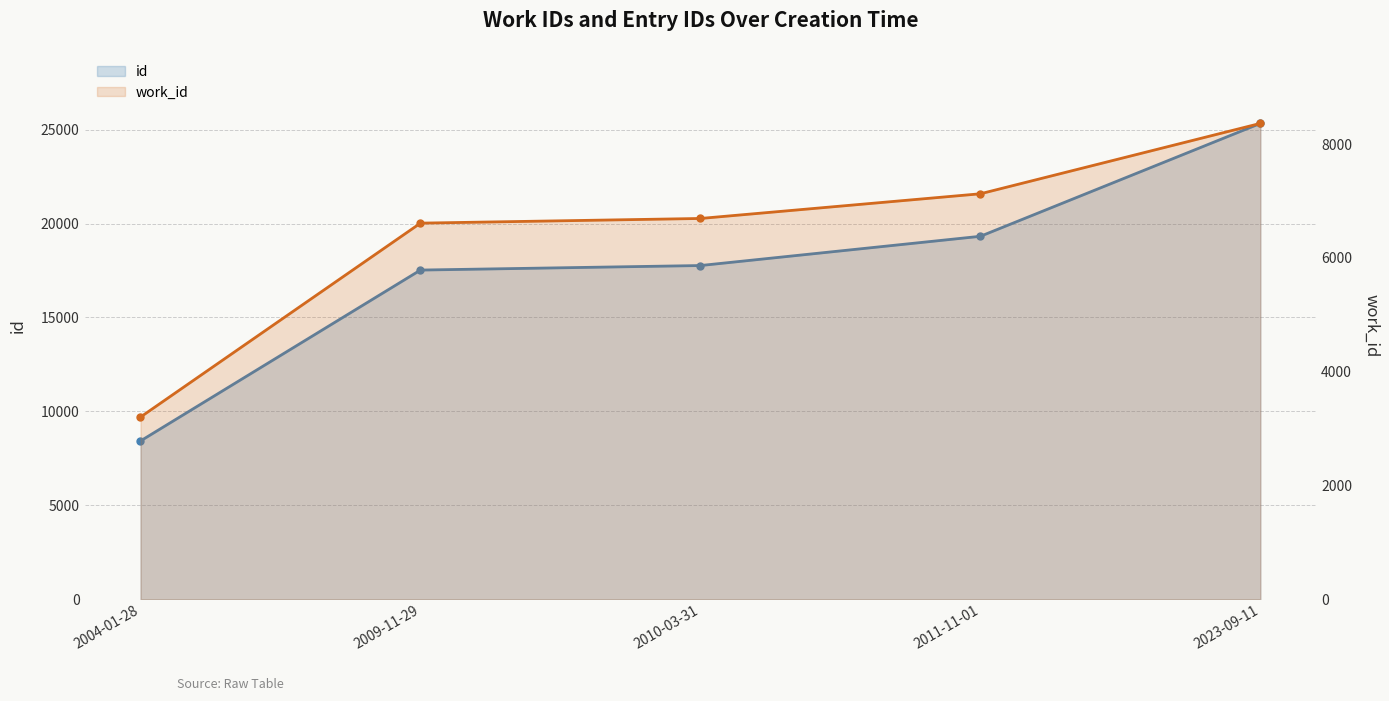

Reading left to right, list all the values displayed in this chart.

id: 8427	17524	17765	19322	25332
work_id: 3202	6610	6692	7126	8363